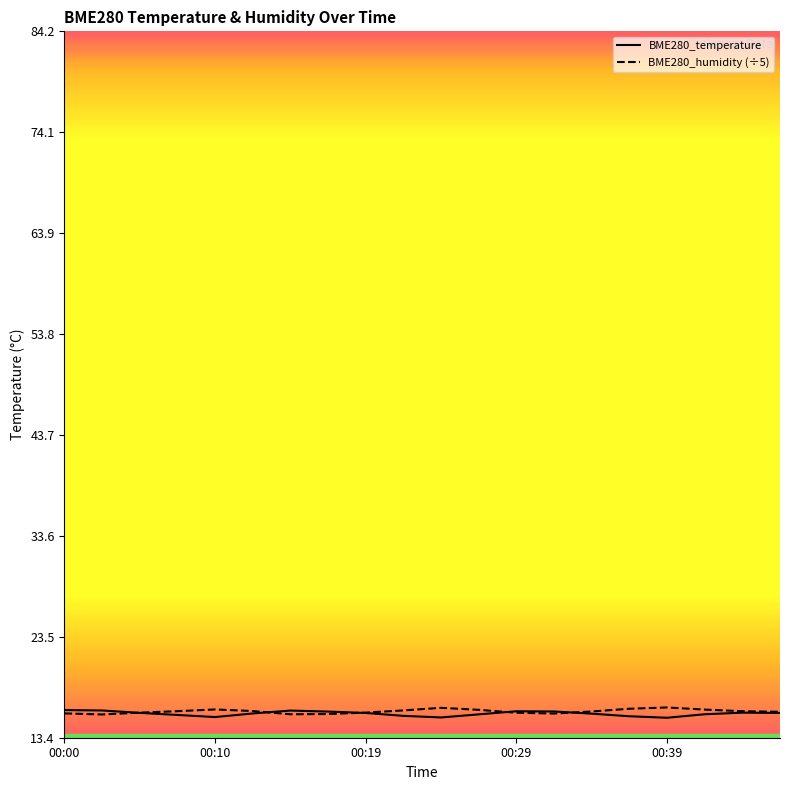

The BME280_humidity (÷5) series shows 9.9 at 17. True or false?

False